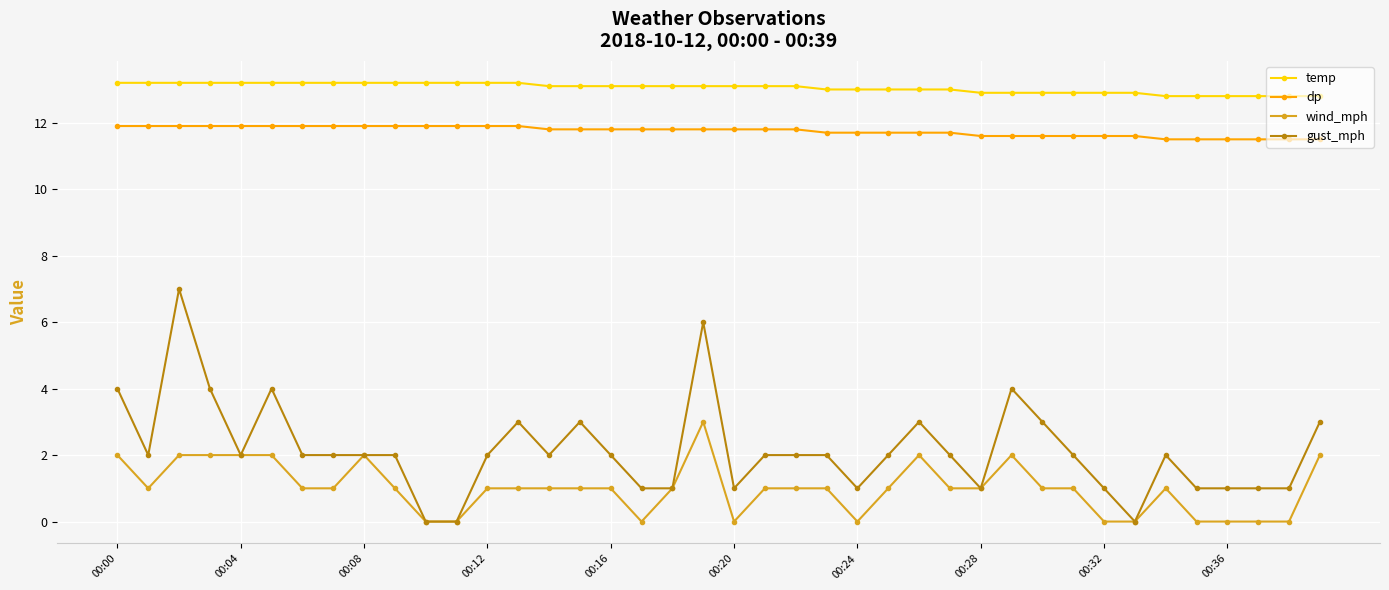

What is the difference between the maximum and minimum values in the dp series?

0.4